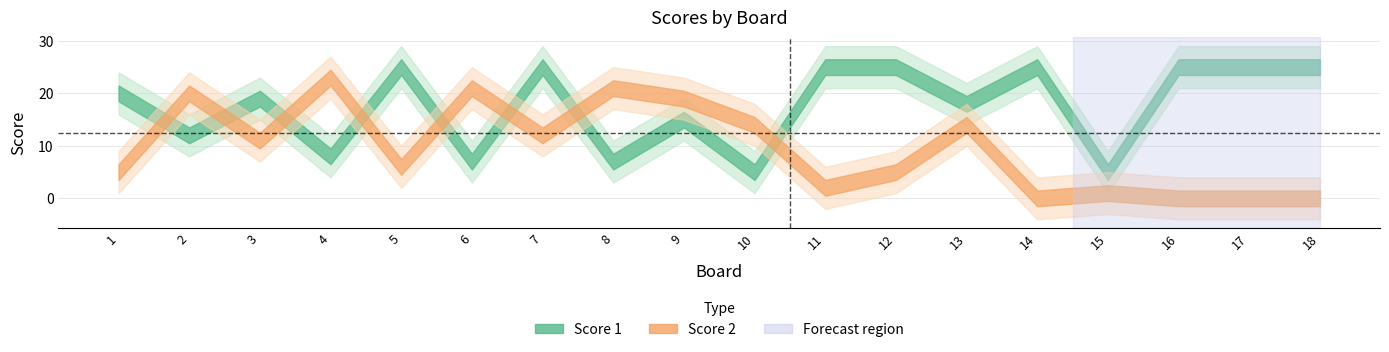

What is the value of the Score 1 point at the 5th from the left?

25